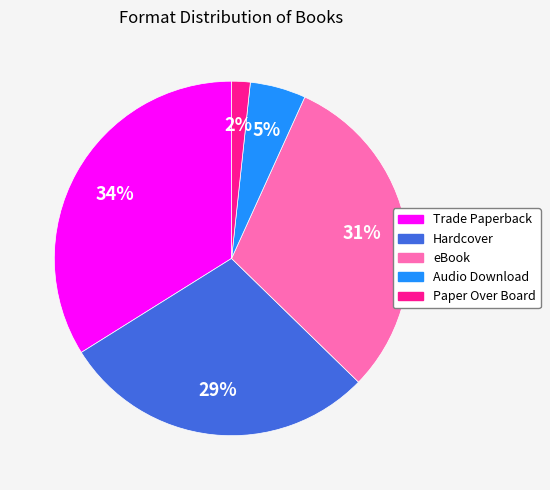

The Paper Over Board slice represents 14% of the pie. True or false?

False